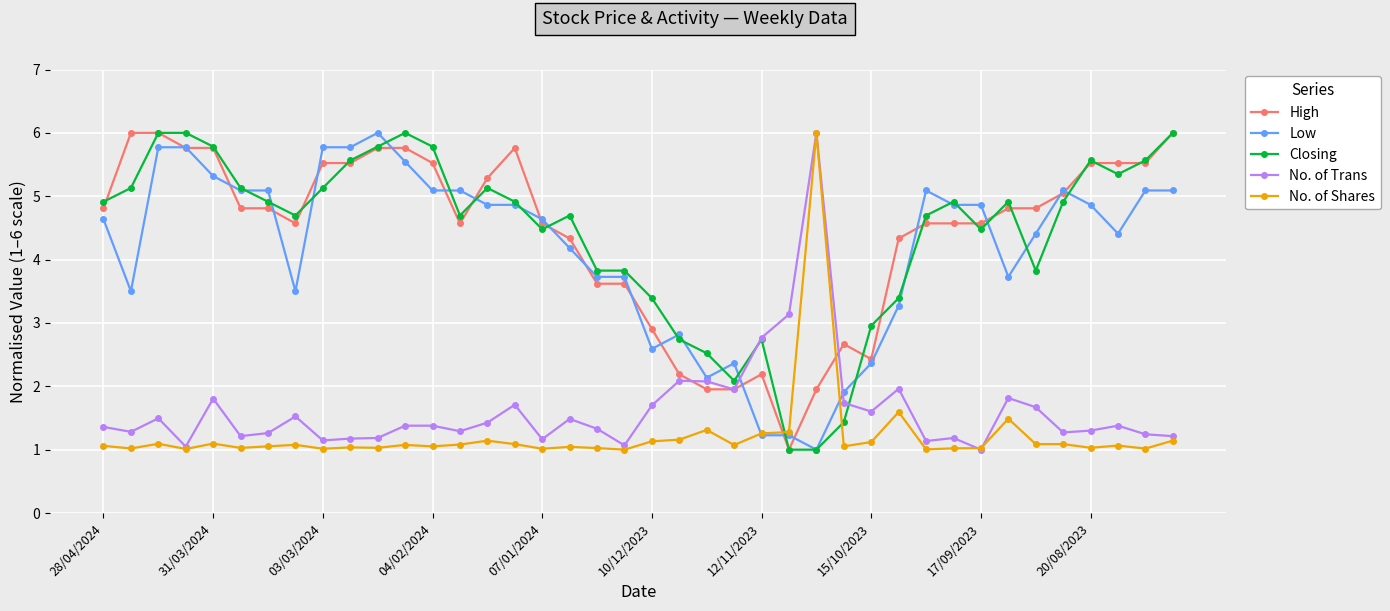

What is the highest value of the No. of Shares series?

6.0